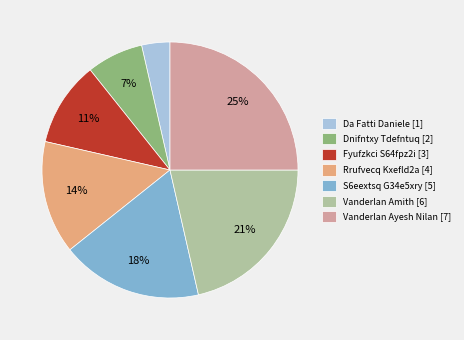

Which slice is the largest?

Vanderlan Ayesh Nilan